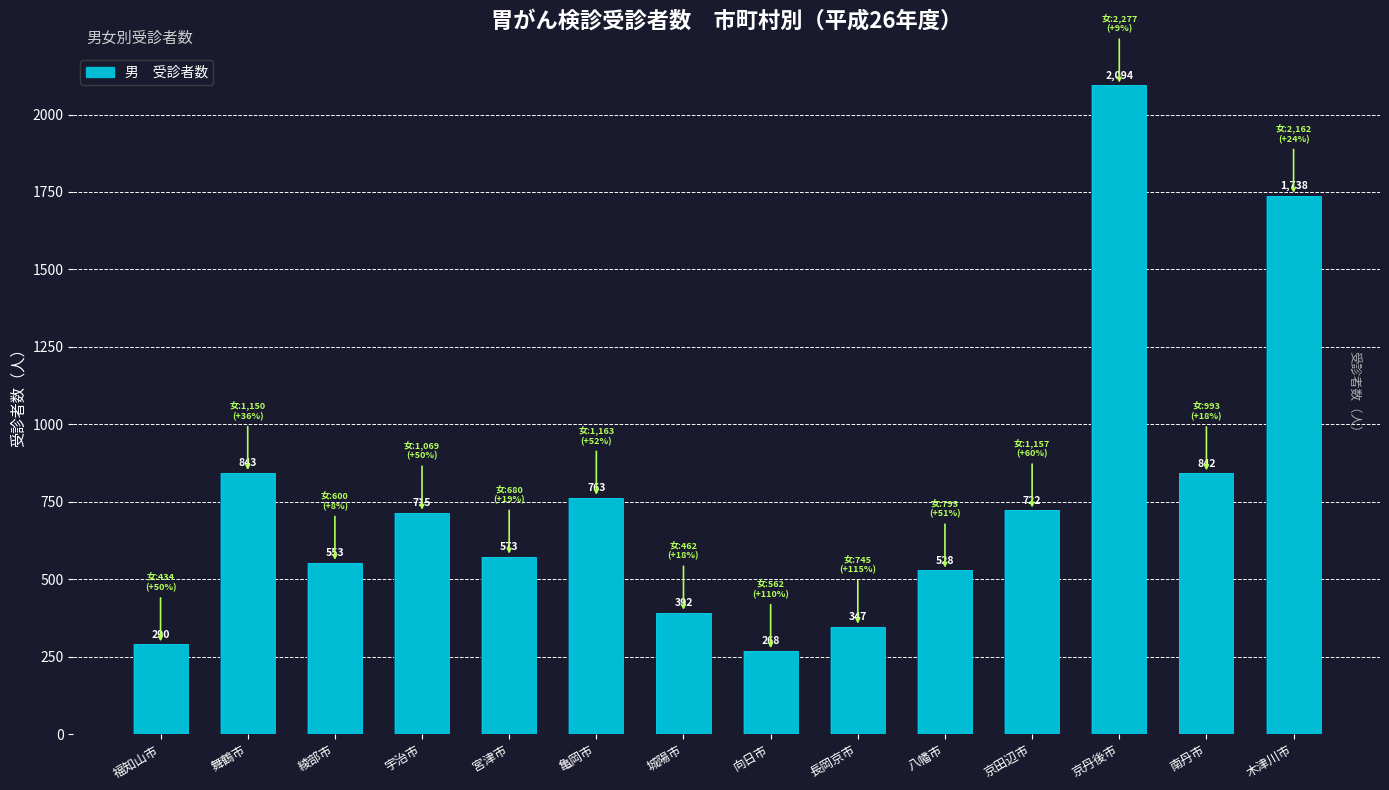

What is the greatest value displayed?

2094